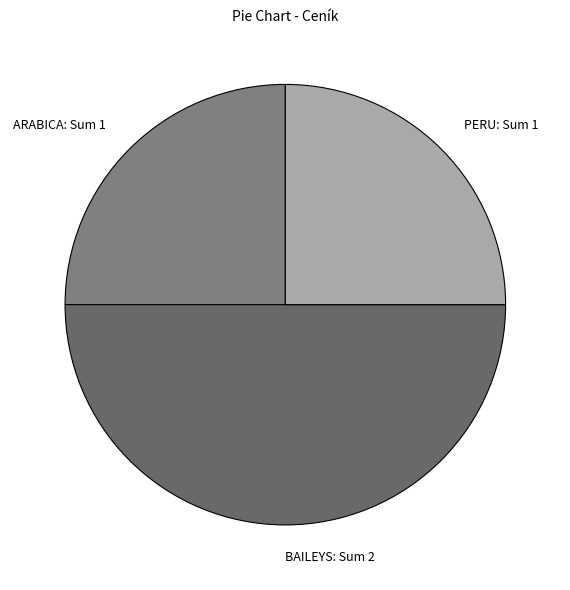

What is the ratio of the value at ARABICA: Sum 1 to the value at BAILEYS: Sum 2?

0.5